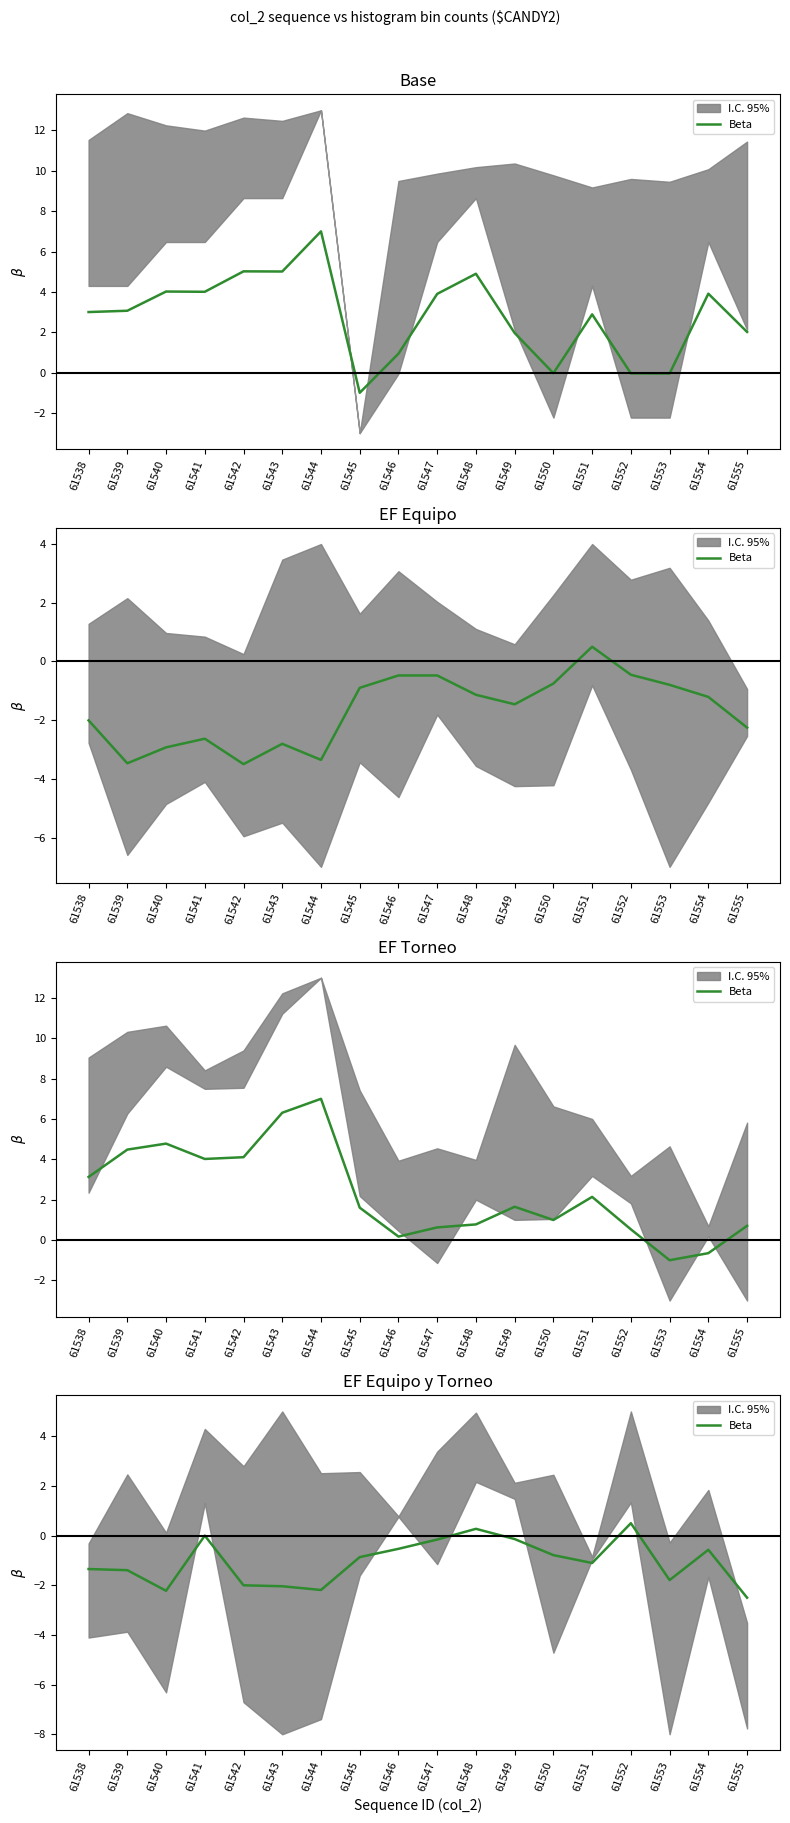

What is the average value?

-1.0